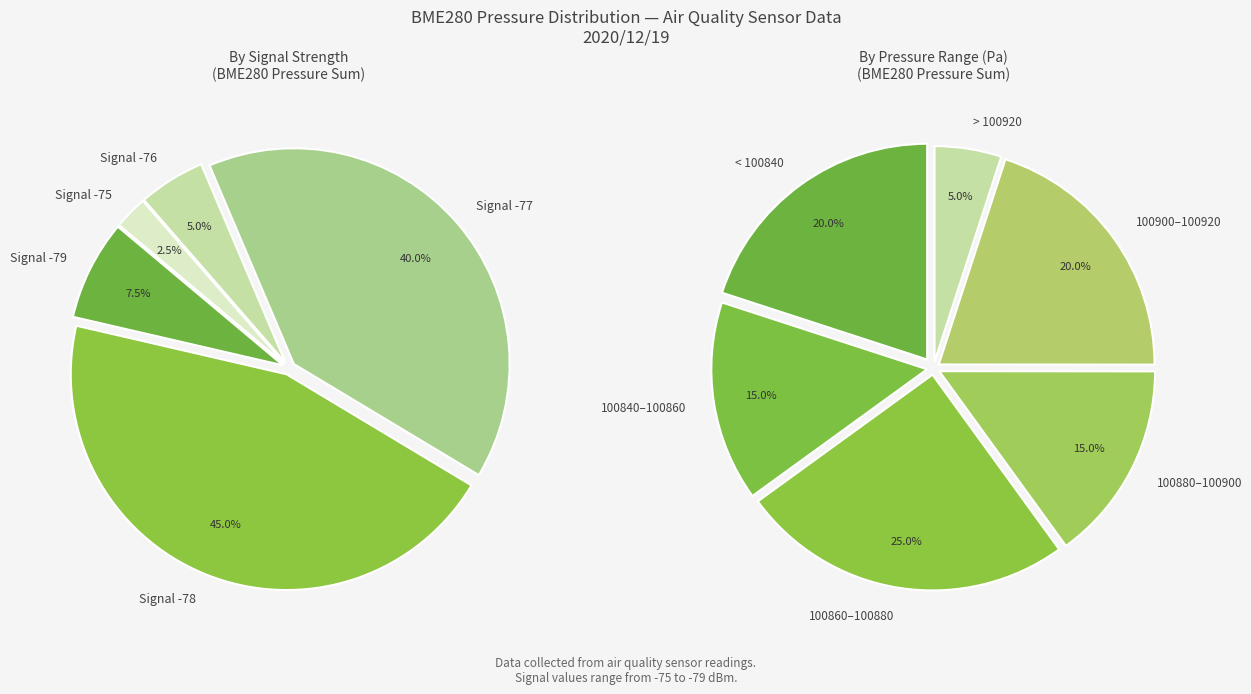

What is the ratio of the value at 1 to the value at 0?

1.0